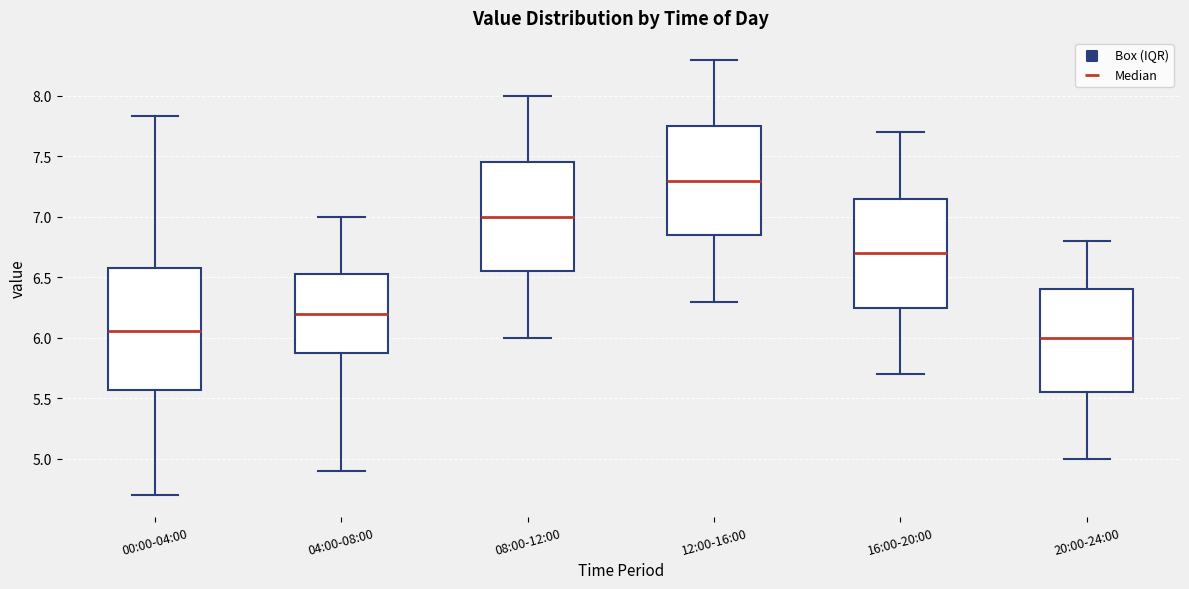

Reading left to right, transcribe this box plot: for each box, give where its median line is, the range the box spans, and where its two whiskers end, as read against the y-axis. The values are not printed on the chart, so give them approximately, as read against the axis.

00:00-04:00: median 6.05, box 5.55 to 6.60, whiskers 4.70 to 7.85
04:00-08:00: median 6.20, box 5.90 to 6.55, whiskers 4.90 to 7.00
08:00-12:00: median 7.00, box 6.55 to 7.45, whiskers 6.00 to 8.00
12:00-16:00: median 7.30, box 6.85 to 7.75, whiskers 6.30 to 8.30
16:00-20:00: median 6.70, box 6.25 to 7.15, whiskers 5.70 to 7.70
20:00-24:00: median 6.00, box 5.55 to 6.40, whiskers 5.00 to 6.80